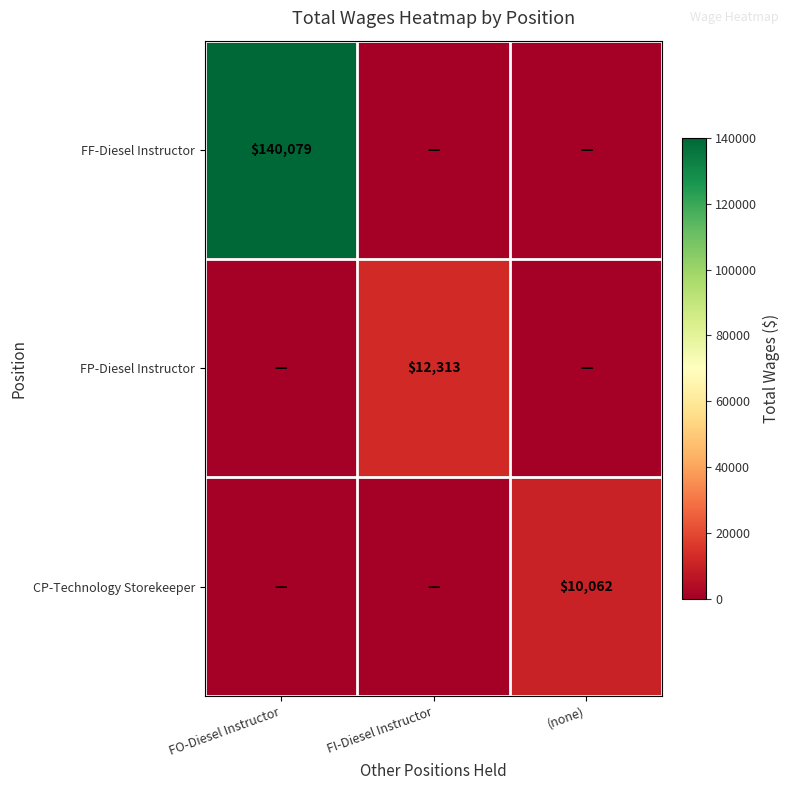

Which has a higher value, FI-Diesel Instructor or (none)?

FI-Diesel Instructor